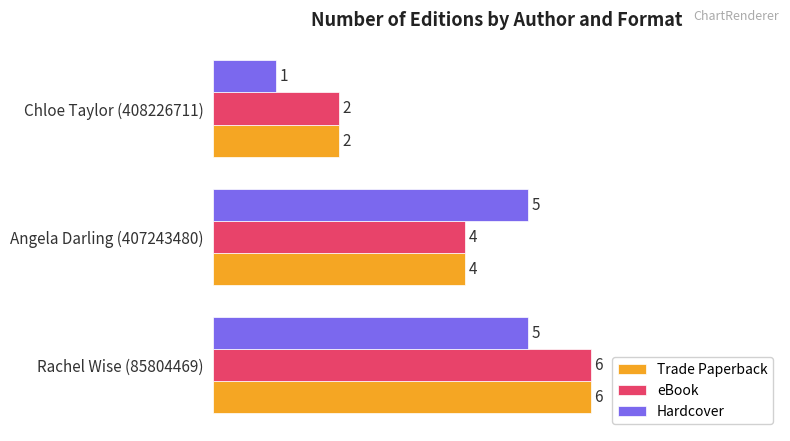

True or false: Trade Paperback has a value of 3 at Chloe Taylor (408226711).

False